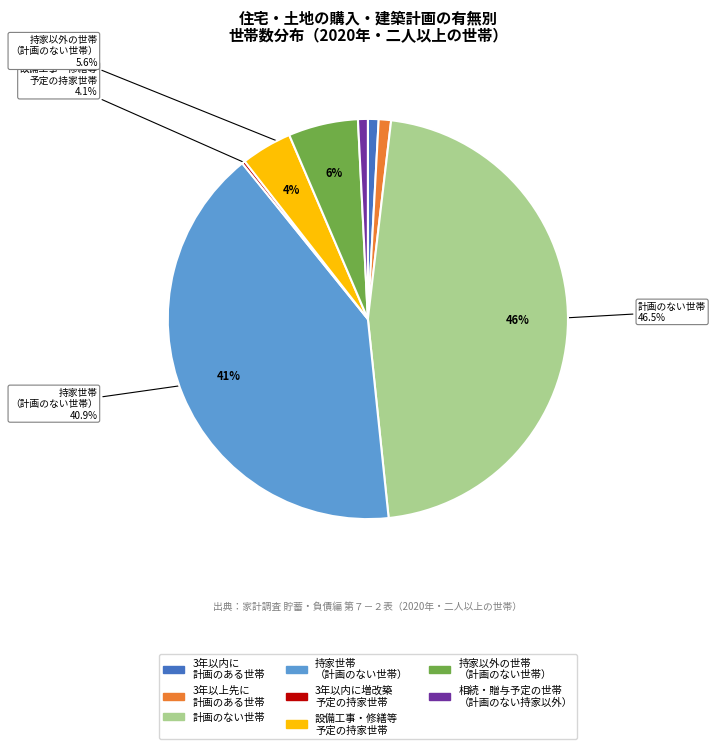

To the nearest percent, what is the difference between the largest and smallest slice percentages?

46%